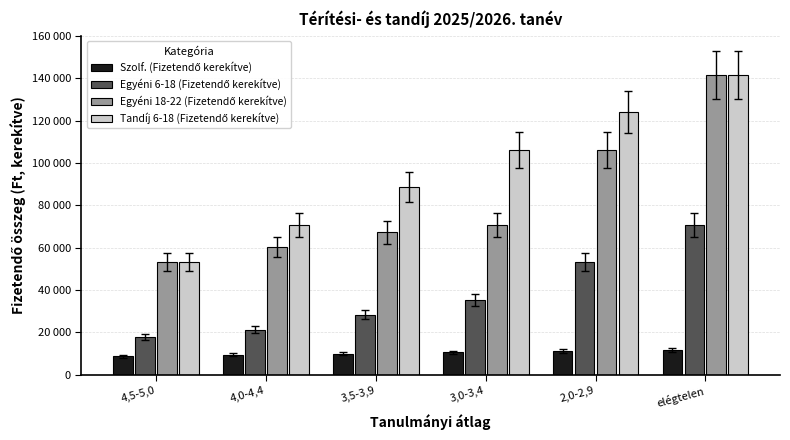

True or false: Egyéni 6-18 (Fizetendő kerekítve) has a value of 53100 at 2,0-2,9.

True